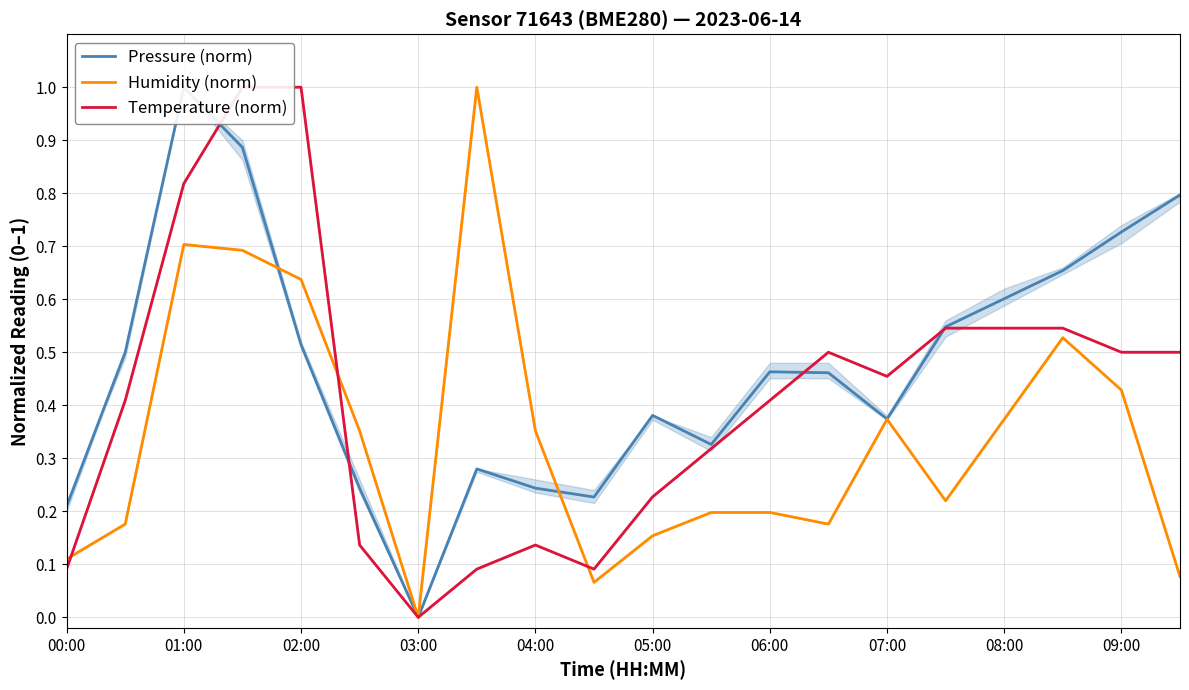

How many times do Temperature (norm) and Pressure (norm) cross each other?

4